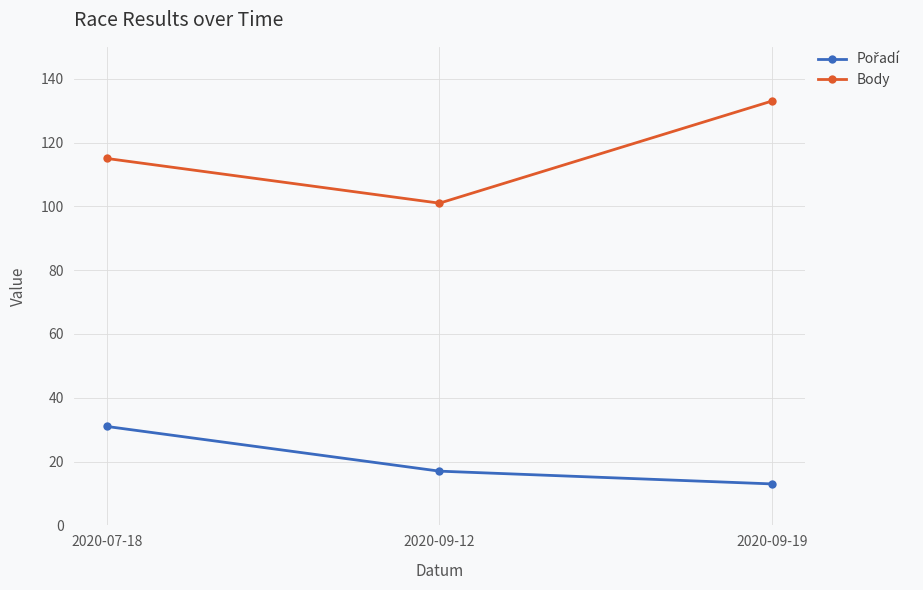

Rank the categories by Body value from lowest to highest.

2020-09-12, 2020-07-18, 2020-09-19